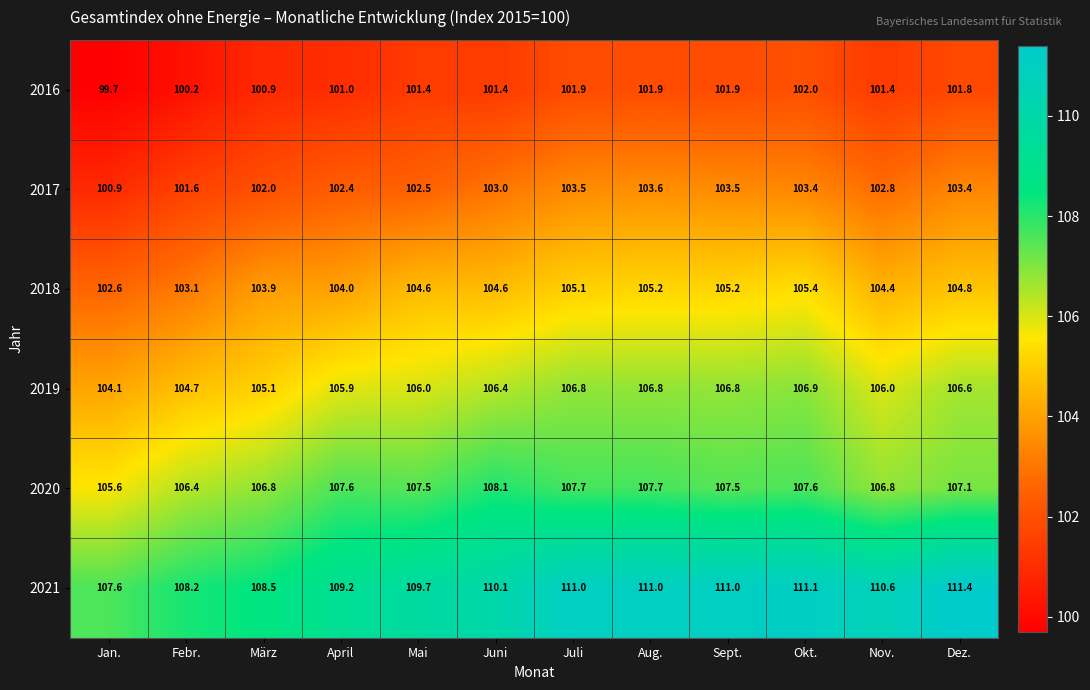

What is the sum of the 2017 values at Juli and Febr.?

205.1